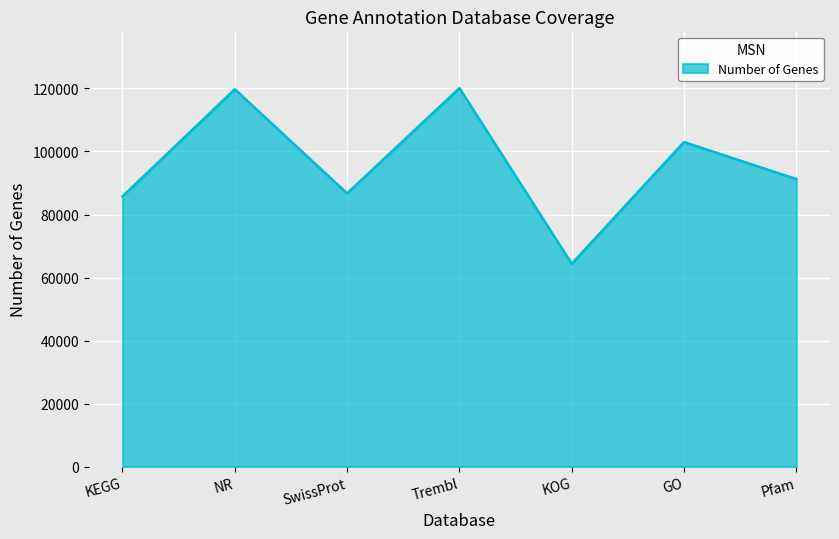

What is the smallest value displayed?

64363